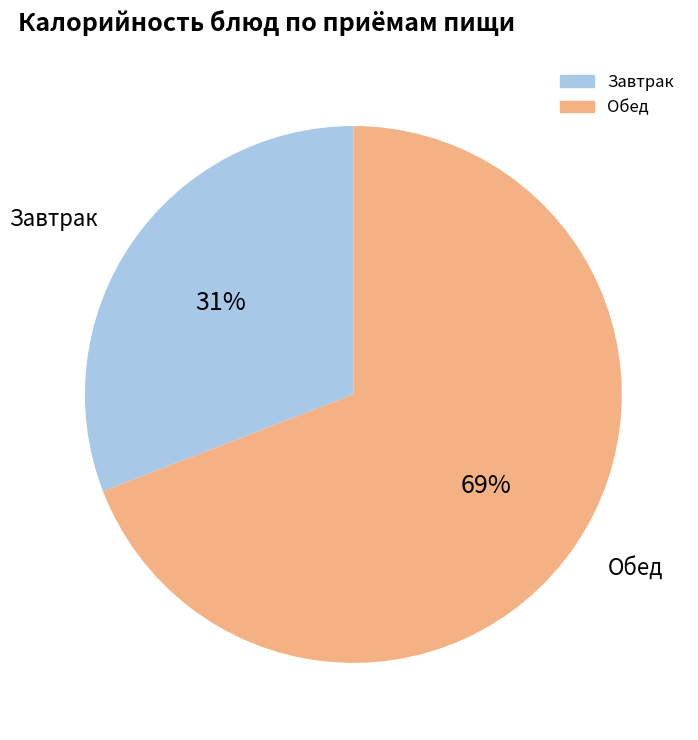

How many slices are in this pie chart?

2